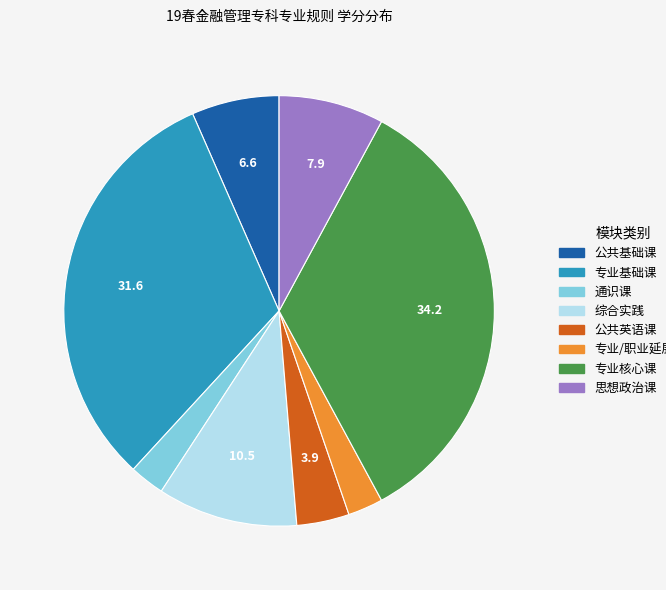

Is there any slice that represents more than half of the pie?

No